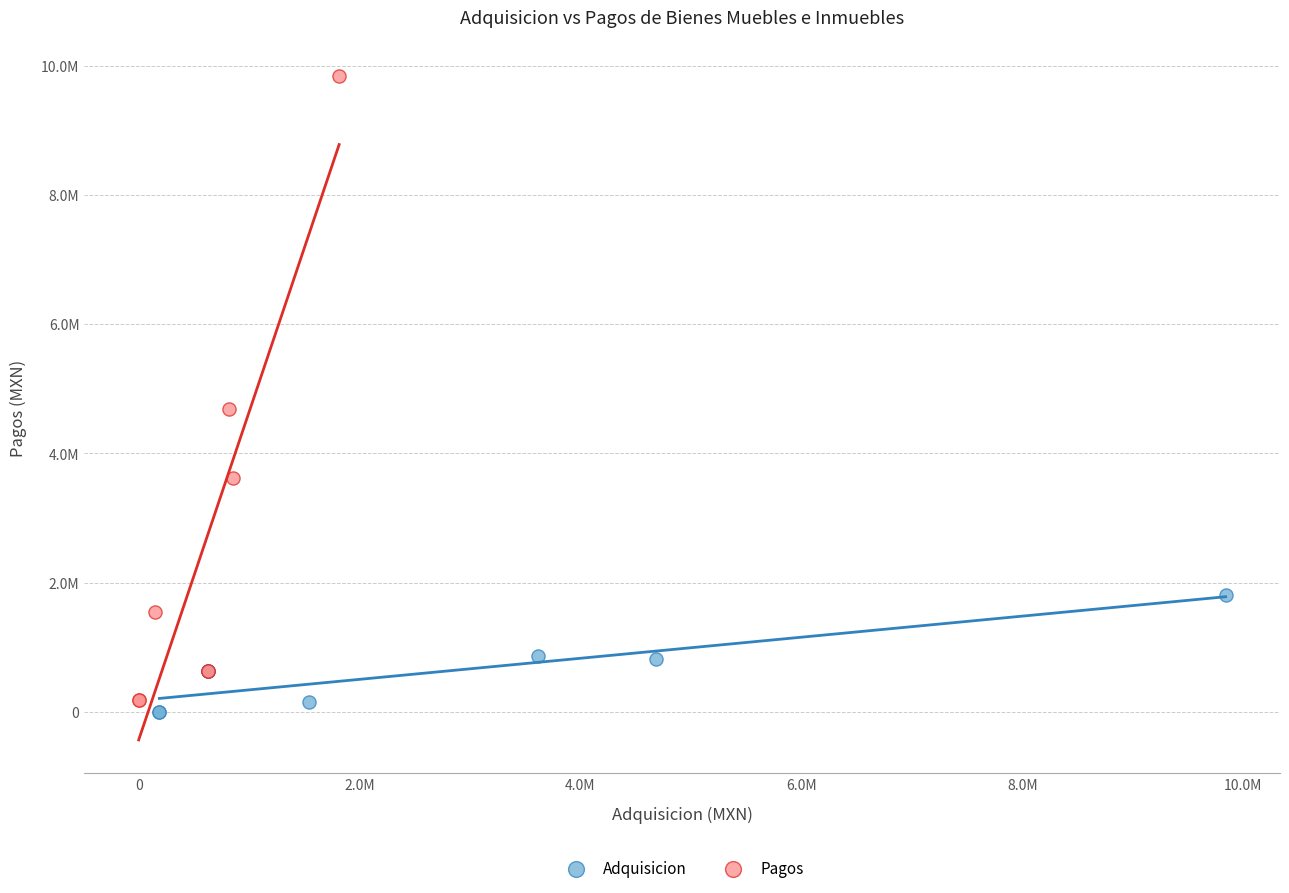

What are all the series names shown in the legend?

Adquisicion, Pagos